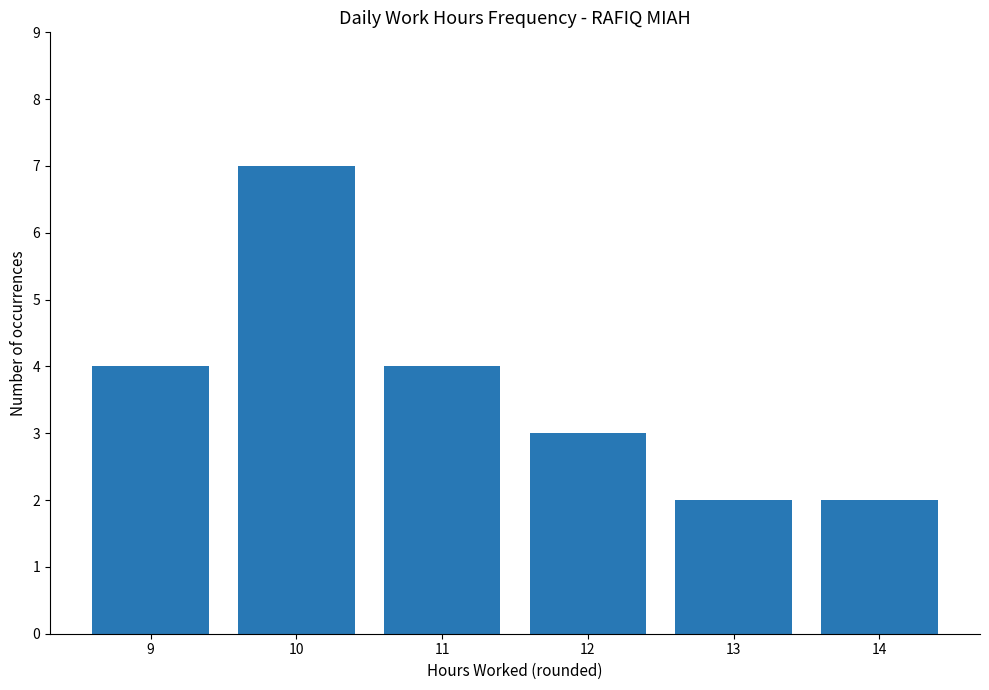

Count the values in the range 2 to 4.

5